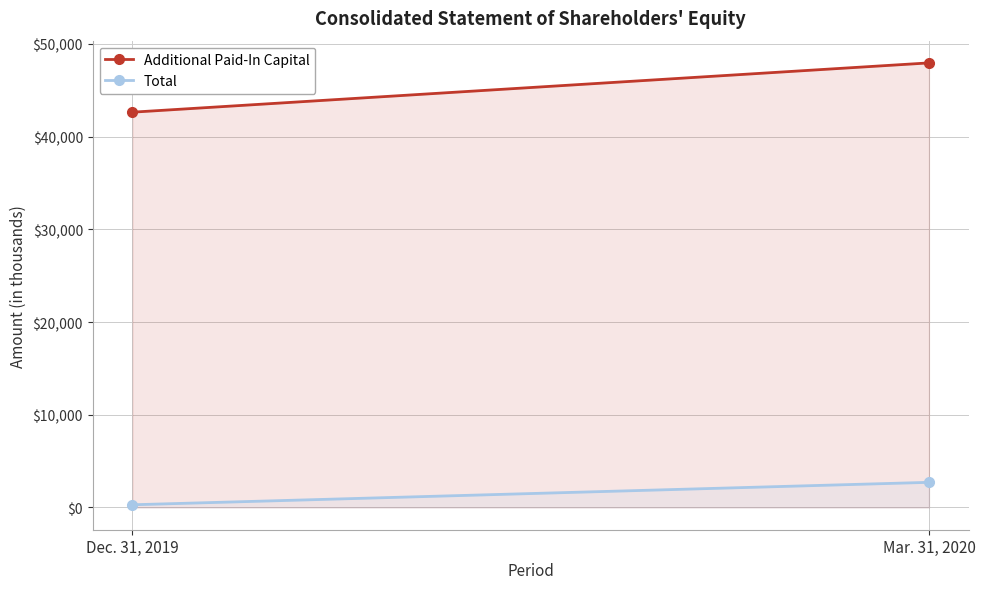

What is the approximate value of Additional Paid-In Capital at Mar. 31, 2020?

47950